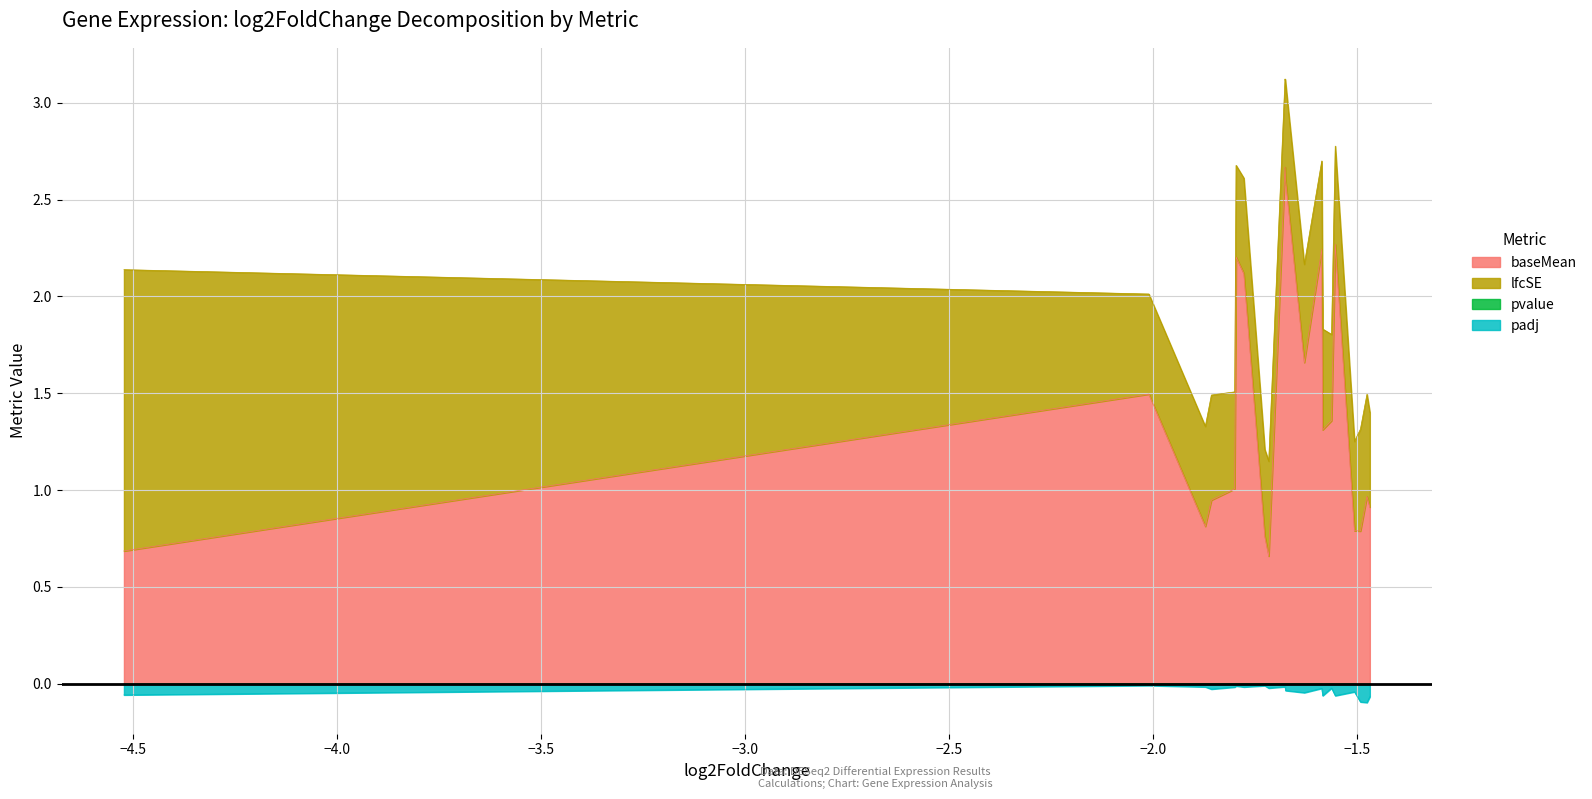

What is the maximum value for baseMean?

2.7